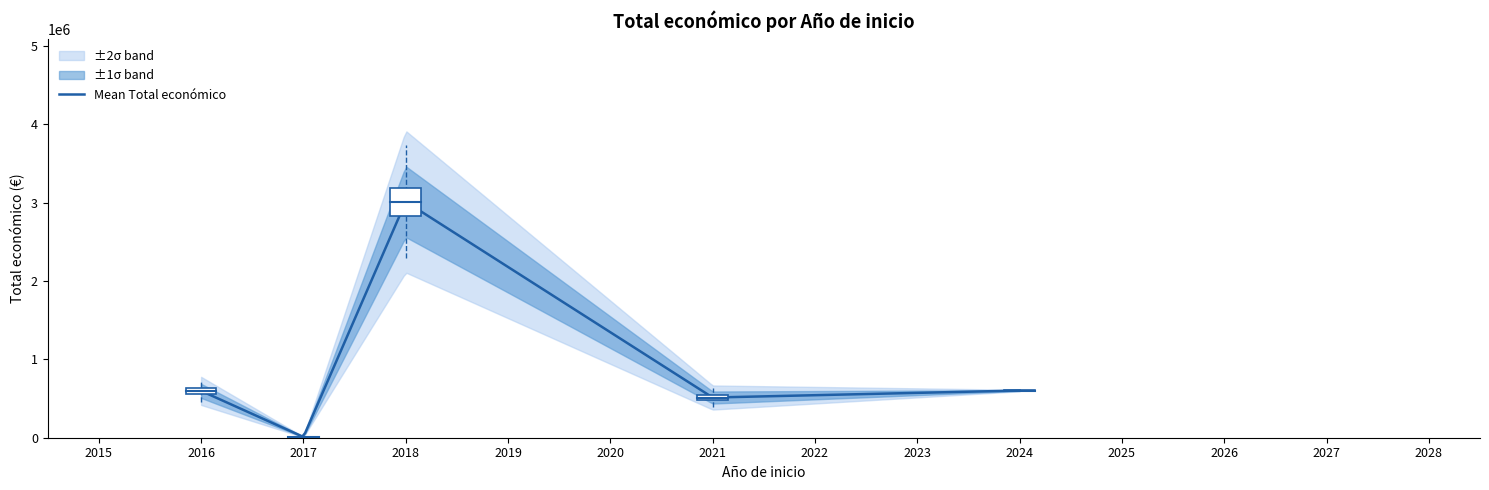

Does the chart display data point markers on the line(s)?

No